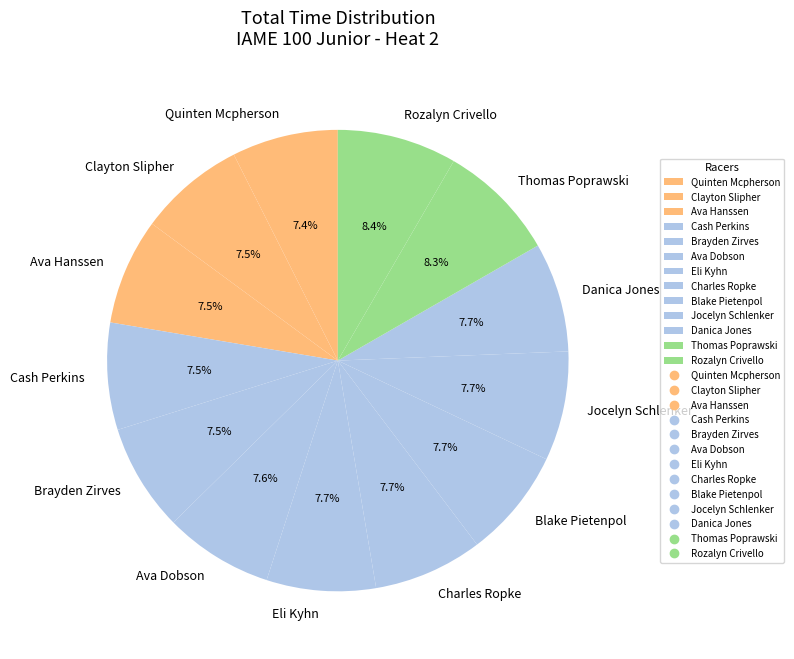

Do Jocelyn Schlenker and Brayden Zirves together represent more than half of the pie?

No